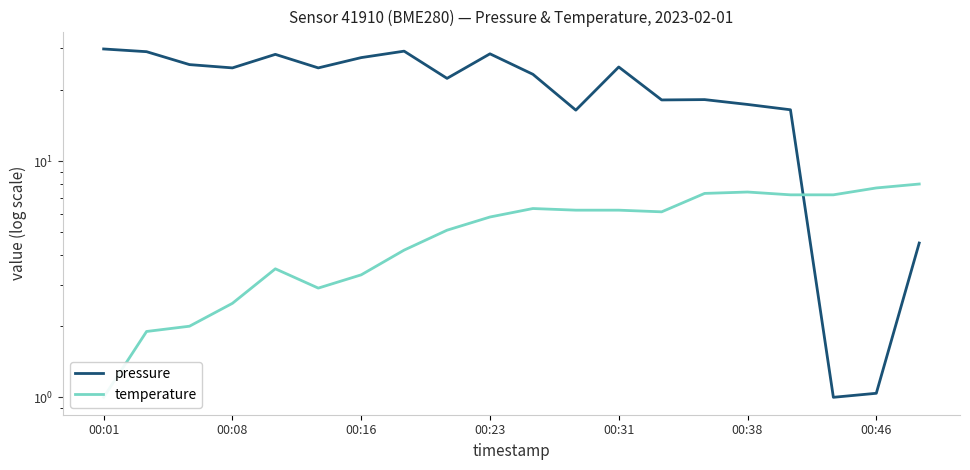

After their last crossing, which series has the higher values: temperature or pressure?

temperature